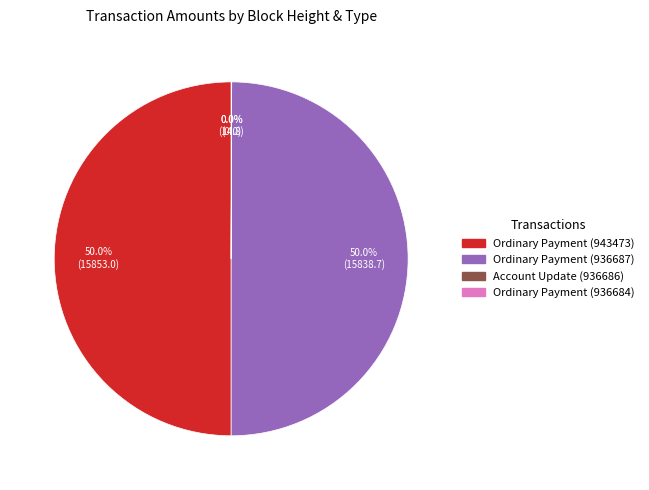

What portion of the pie excludes Ordinary Payment (936687)?

50.0%